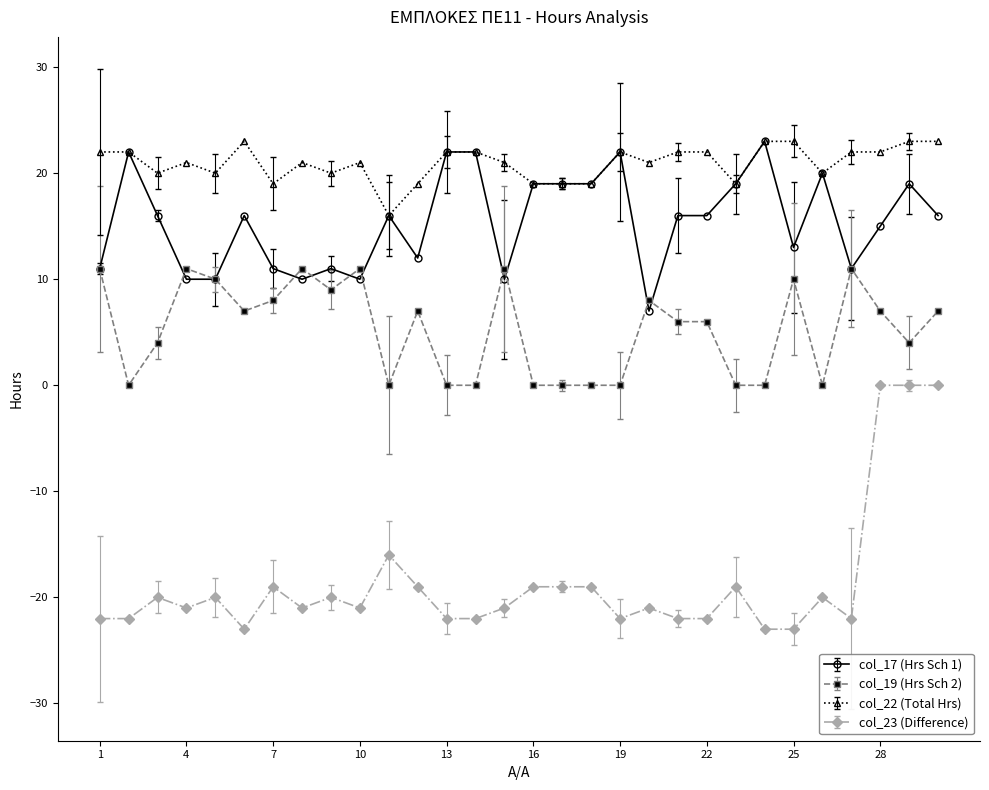

How many lines are shown in the chart?

4